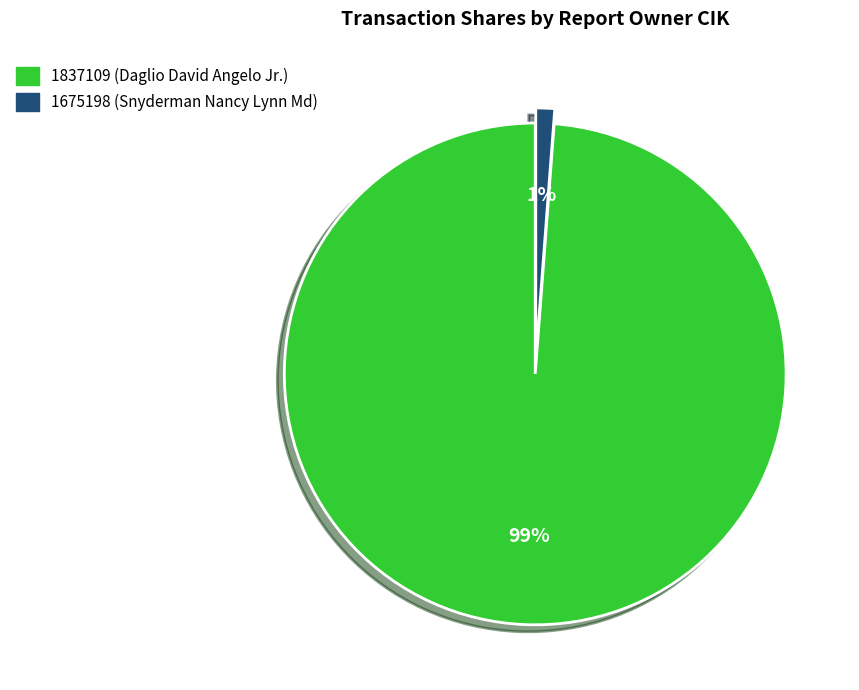

Is there a majority slice in this chart?

Yes